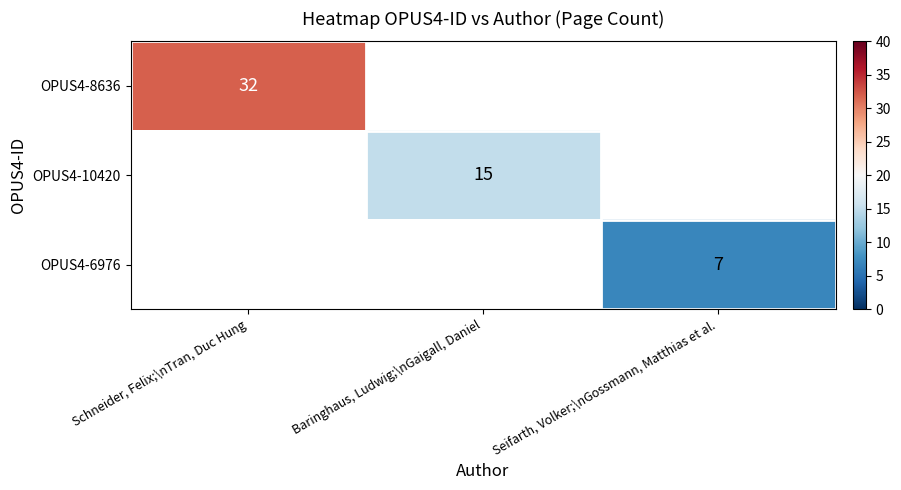

Is it true that OPUS4-6976 equals 12 at Seifarth, Volker;\nGossmann, Matthias et al.?

False